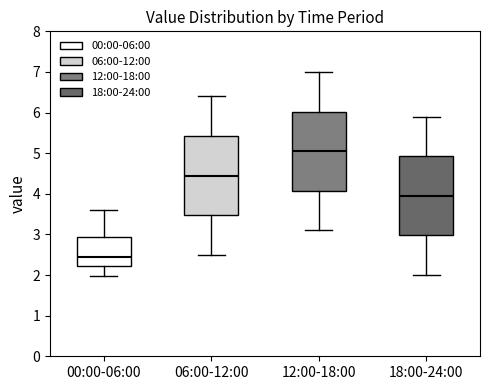

Reading left to right, read every box against the y-axis: the position of its median line, the range the box covers, and the ends of its whiskers. The values are not printed on the chart, so give them approximately, as read against the axis.

00:00-06:00: median 2.5, box 2.2 to 2.9, whiskers 2.0 to 3.6
06:00-12:00: median 4.5, box 3.5 to 5.4, whiskers 2.5 to 6.4
12:00-18:00: median 5.1, box 4.1 to 6.0, whiskers 3.1 to 7.0
18:00-24:00: median 4.0, box 3.0 to 4.9, whiskers 2.0 to 5.9